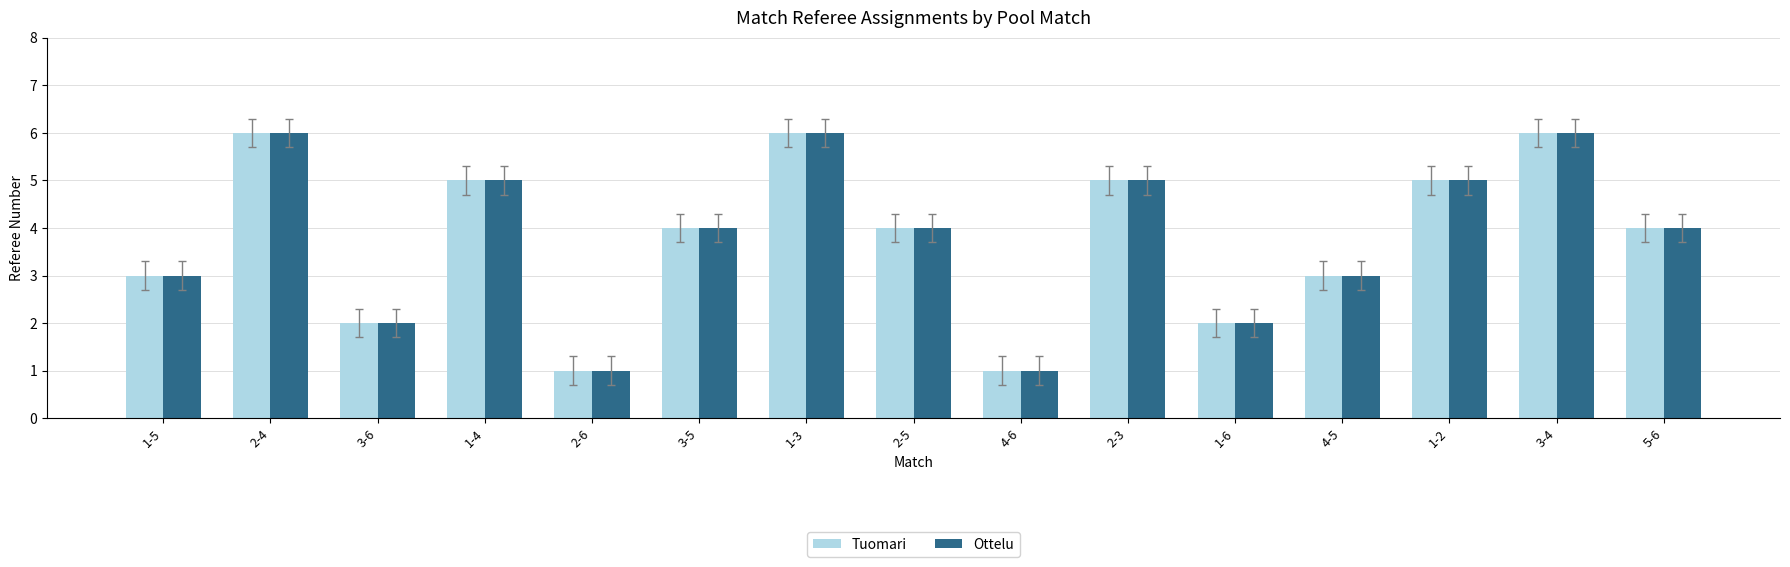

What is the sum of the Tuomari values at 3-4 and 2-4?

12